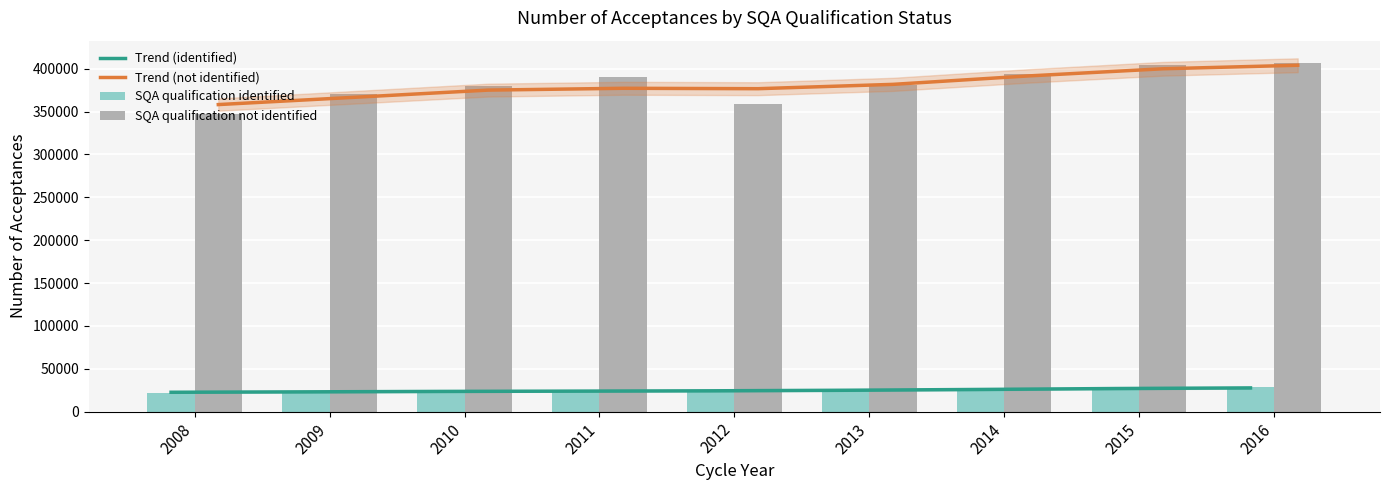

What is the difference between the maximum and second lowest values in the SQA qualification identified series?

5100